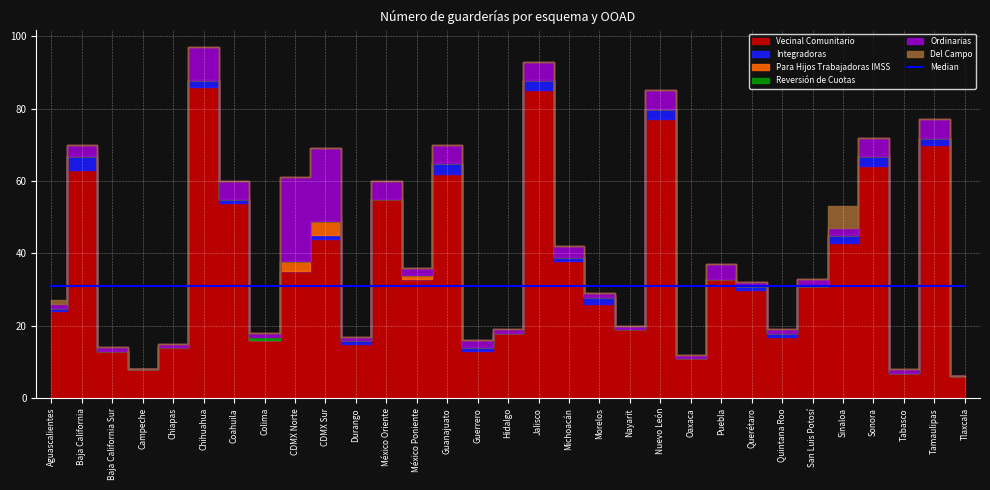

At which label is Integradoras closest to 2?

Chihuahua